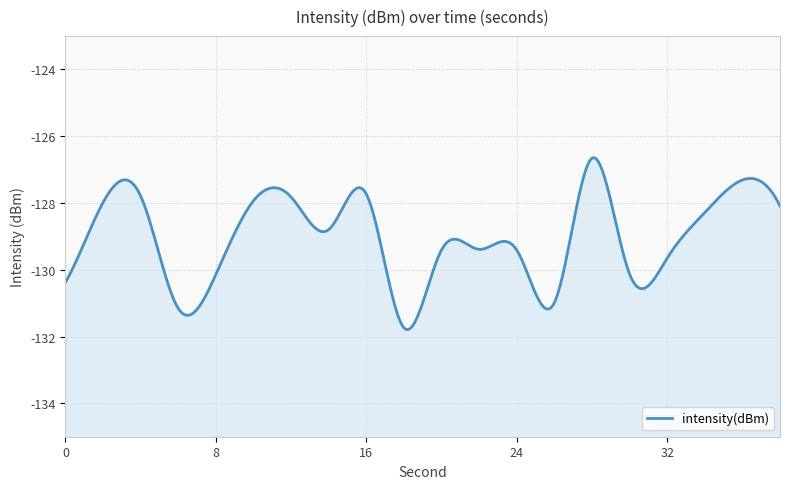

The value at 30 is -86.5. True or false?

False